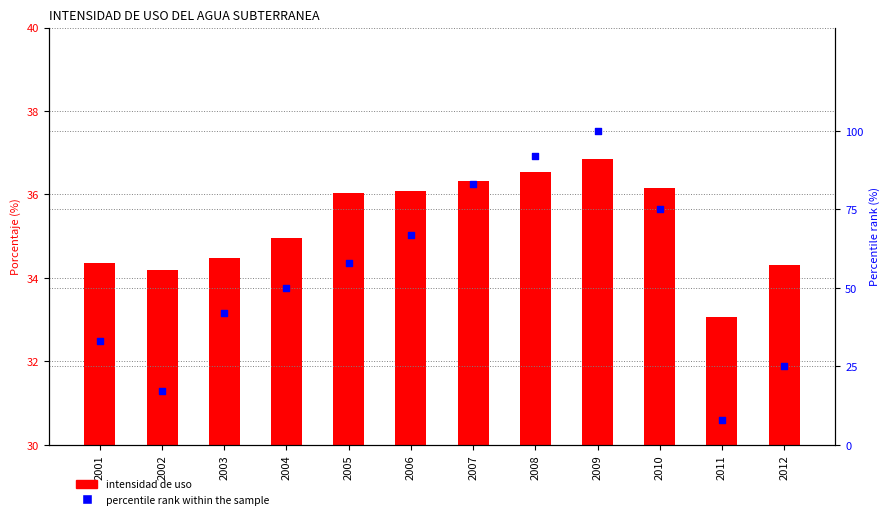

At how many categories does at least one series exceed 78?

3